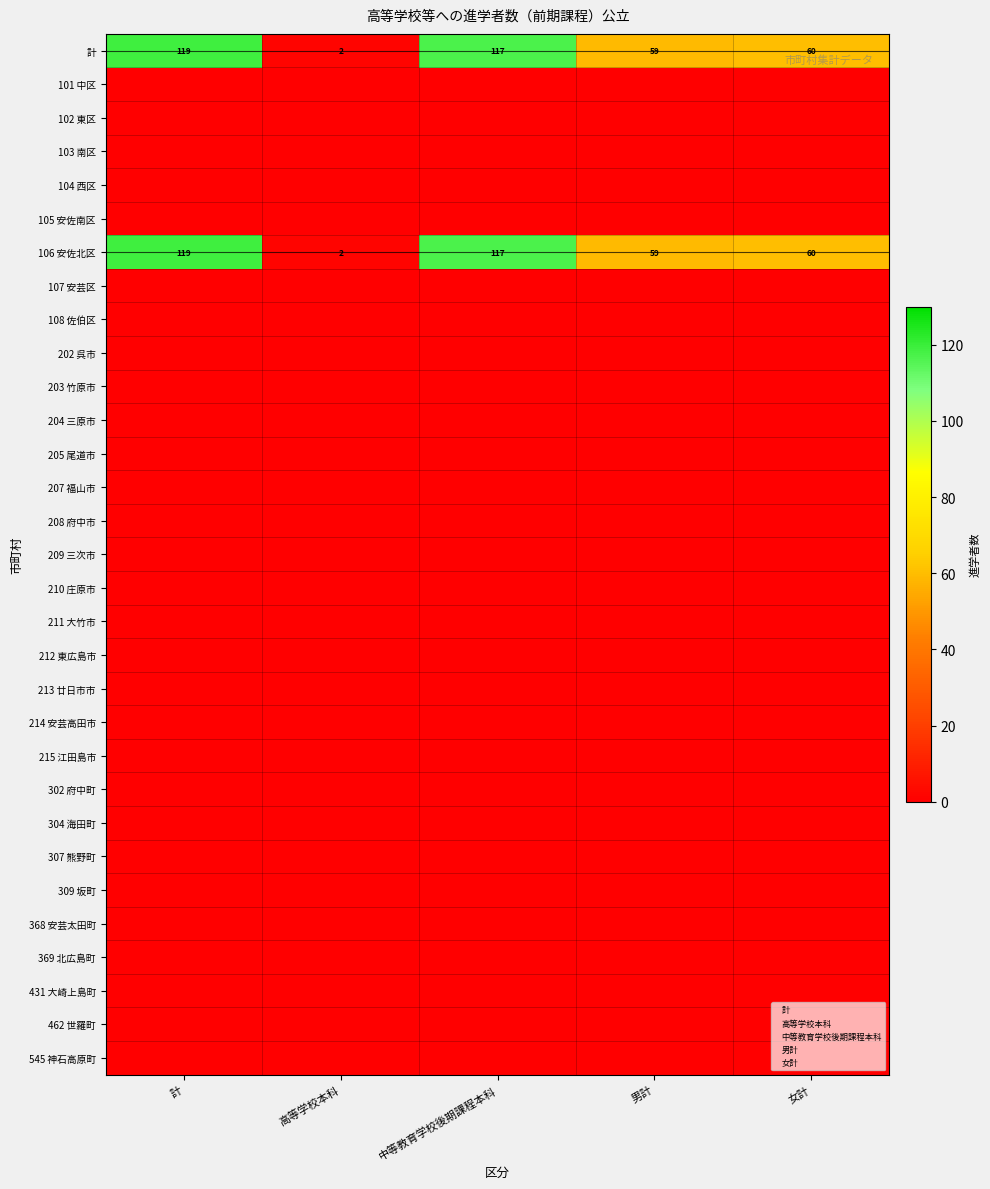

What is the difference between the 計 values at 高等学校本科 and 女計?

58